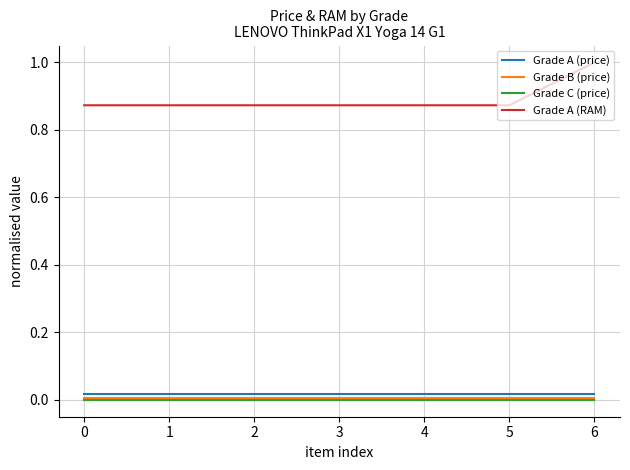

At which label does Grade A (RAM) reach its peak?

6